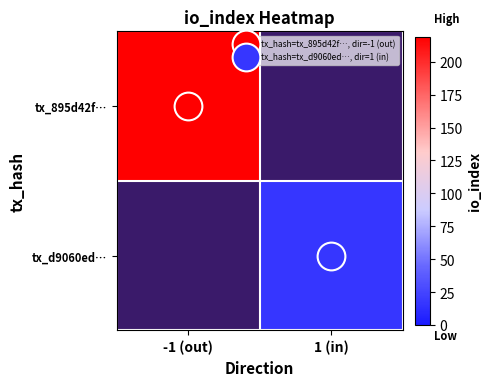

The value of tx_895d42f… at -1 (out) is 112.5. True or false?

False